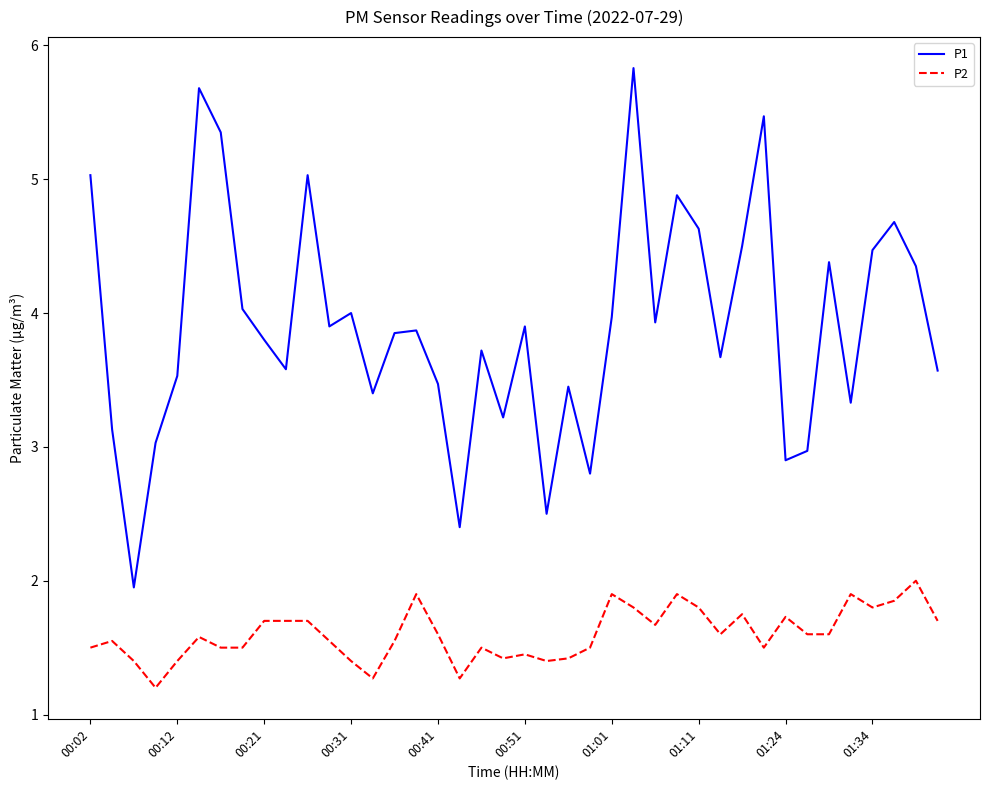

What is the difference between the maximum and minimum values in the P2 series?

0.8